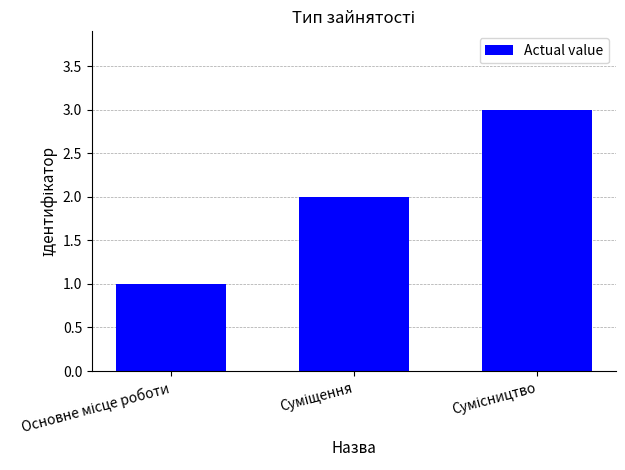

What is the maximum value shown in the chart?

3